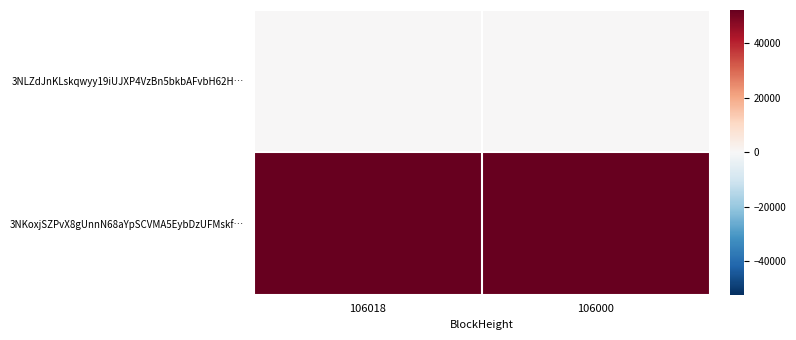

Rank the series at 106000 from highest to lowest value.

3NKoxjSZPvX8gUnnN68aYpSCVMA5EybDzUFMskf…, 3NLZdJnKLskqwyy19iUJXP4VzBn5bkbAFvbH62H…